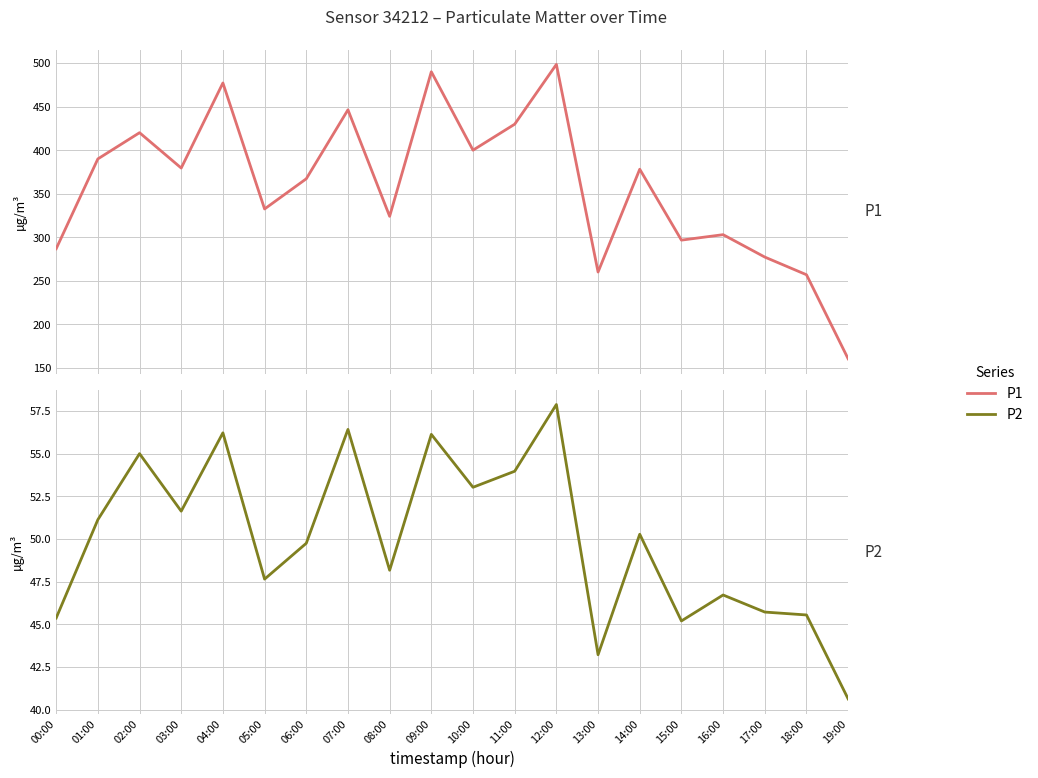

What is the average value of the P1 series?

358.7